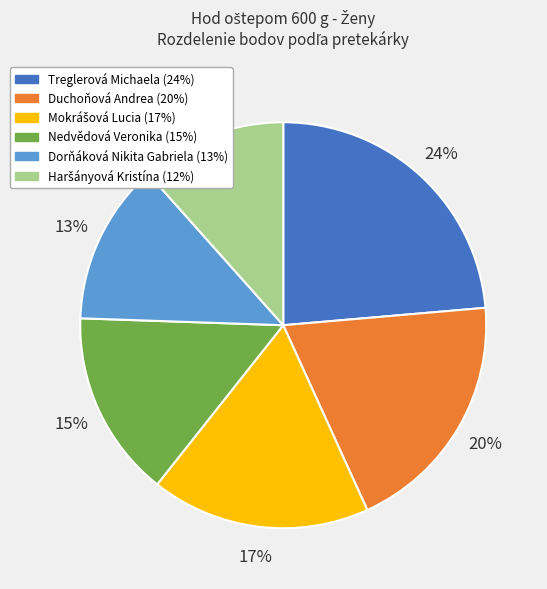

True or false: Nedvědová Veronika accounts for 2% of the total.

False